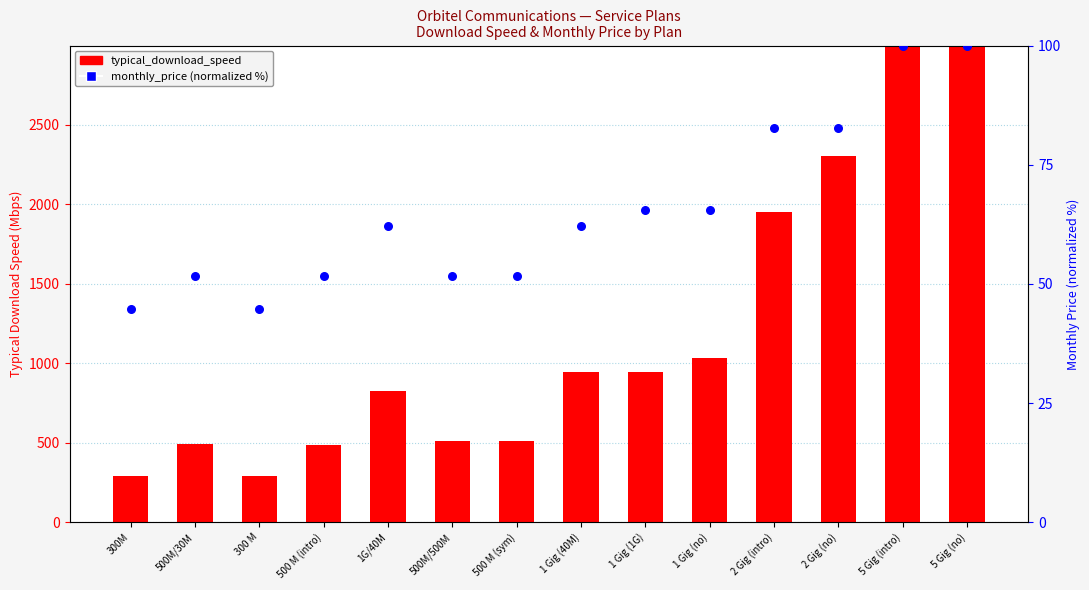

Which series has the widest spread of Y values?

typical_download_speed